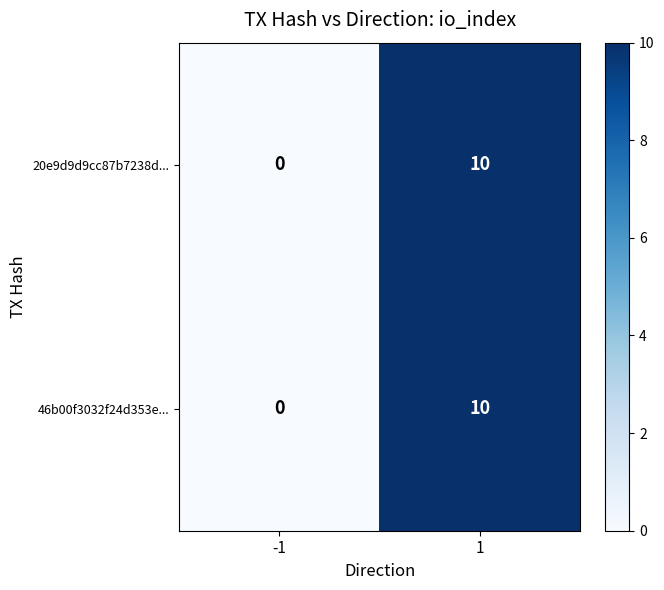

Reading right to left, list all the values displayed in this chart.

20e9d9d9cc87b7238d...: 1=10	-1=0
46b00f3032f24d353e...: 1=10	-1=0